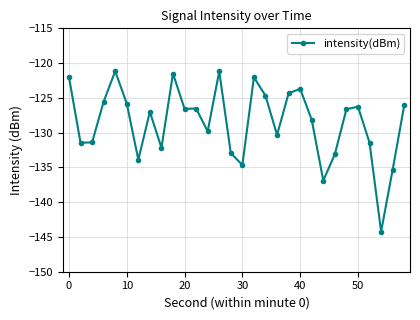

True or false: there are more than 2 points higher than both neighbors.

True